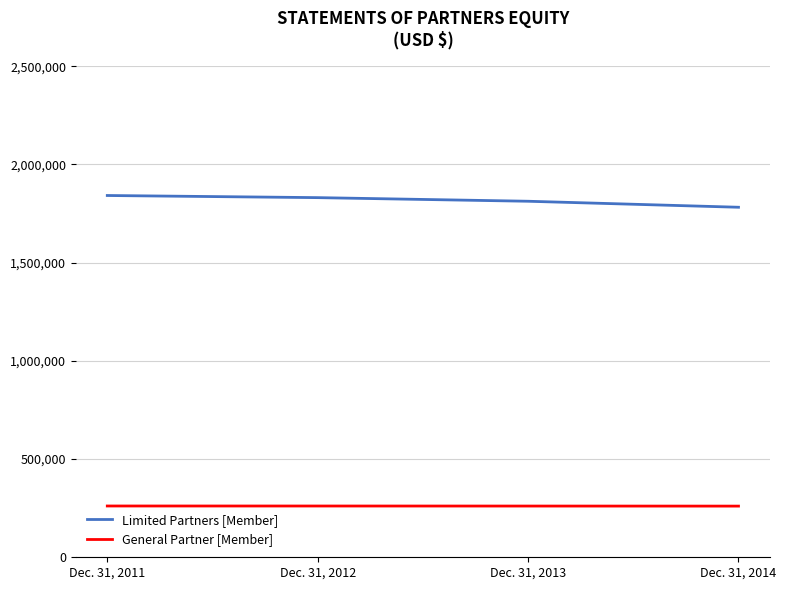

True or false: General Partner [Member] and Limited Partners [Member] intersect in this chart.

False